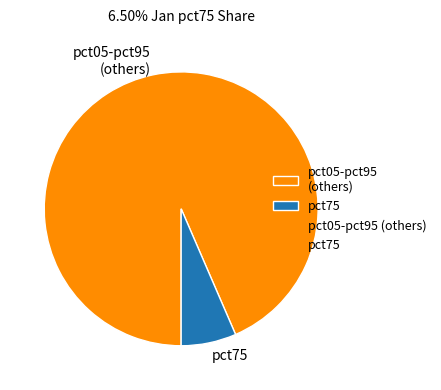

Which category has the smallest portion of the pie?

pct75